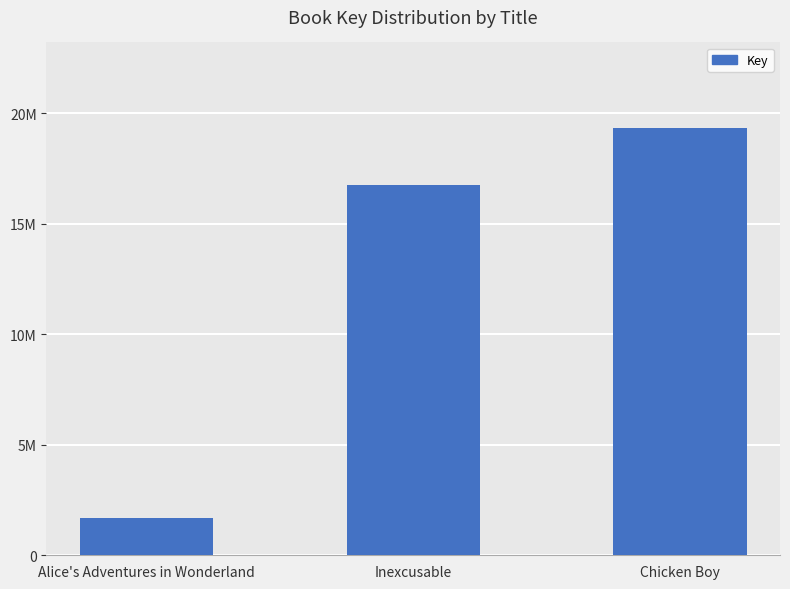

Which category has the highest value across all series?

Chicken Boy